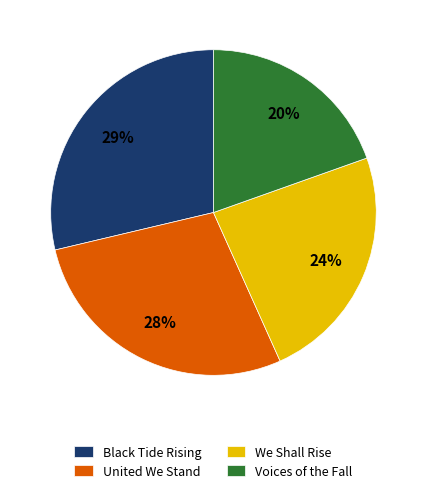

To the nearest percent, what percentage of the pie is We Shall Rise?

24%